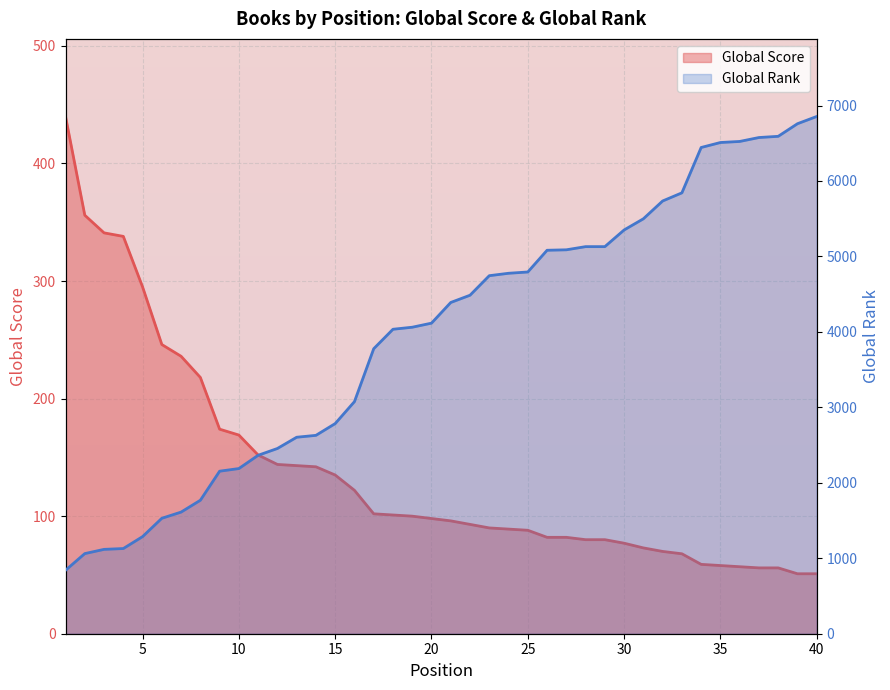

Where is Global Score nearest to the value 245?

6